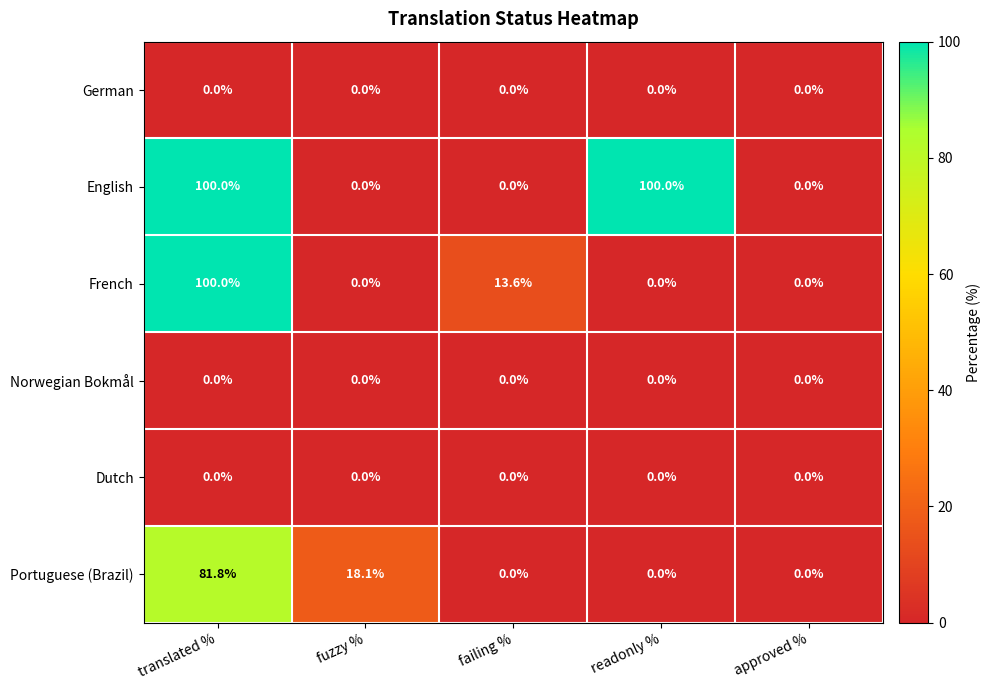

The value of Portuguese (Brazil) at fuzzy % is 18.1. True or false?

True